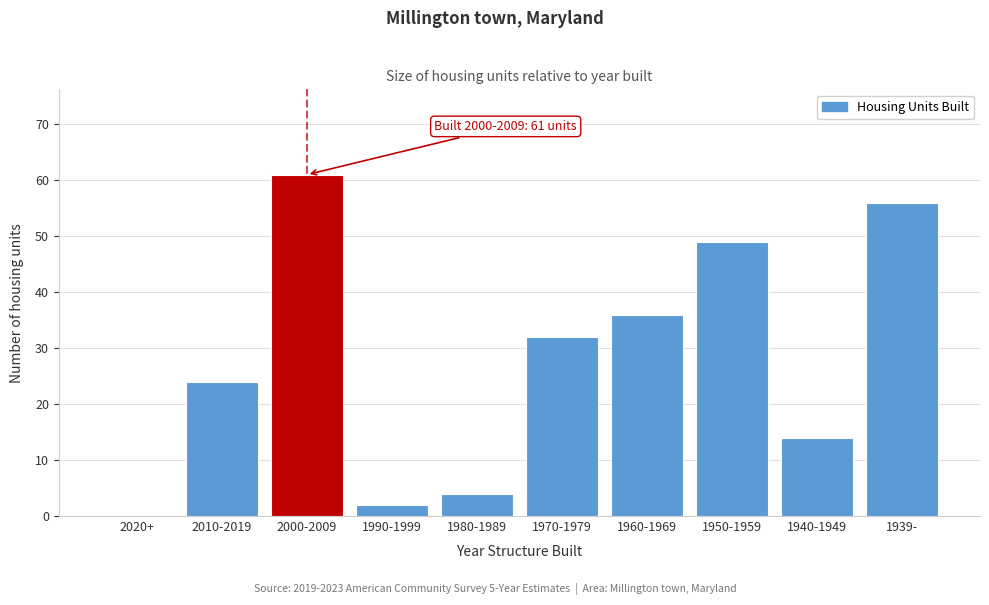

Reading left to right, transcribe all the data shown in this chart.

2020+=0	2010-2019=24	2000-2009=61	1990-1999=2	1980-1989=4	1970-1979=32	1960-1969=36	1950-1959=49	1940-1949=14	1939-=56